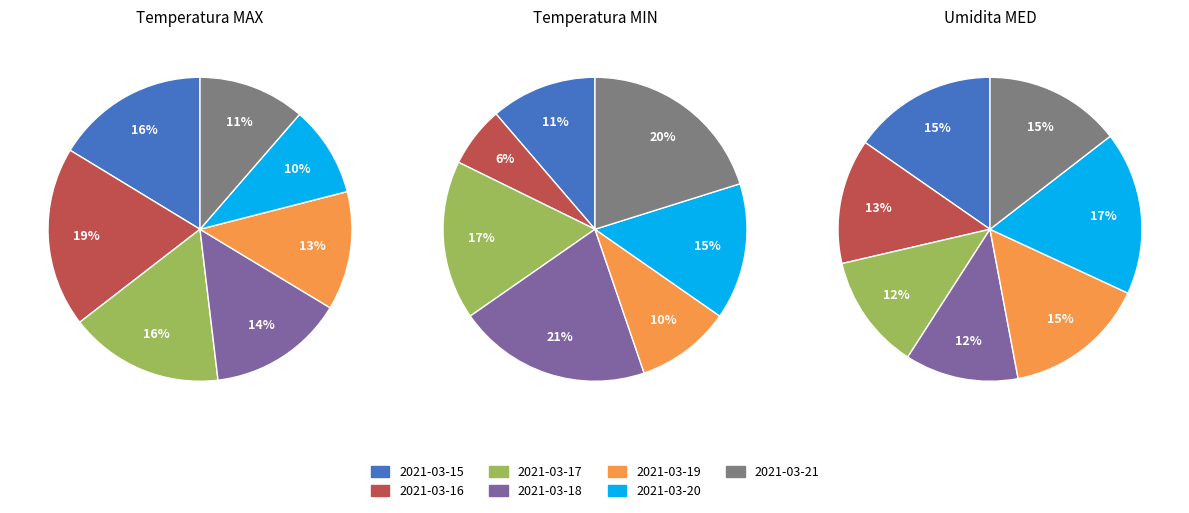

Count the number of slices in the pie.

7